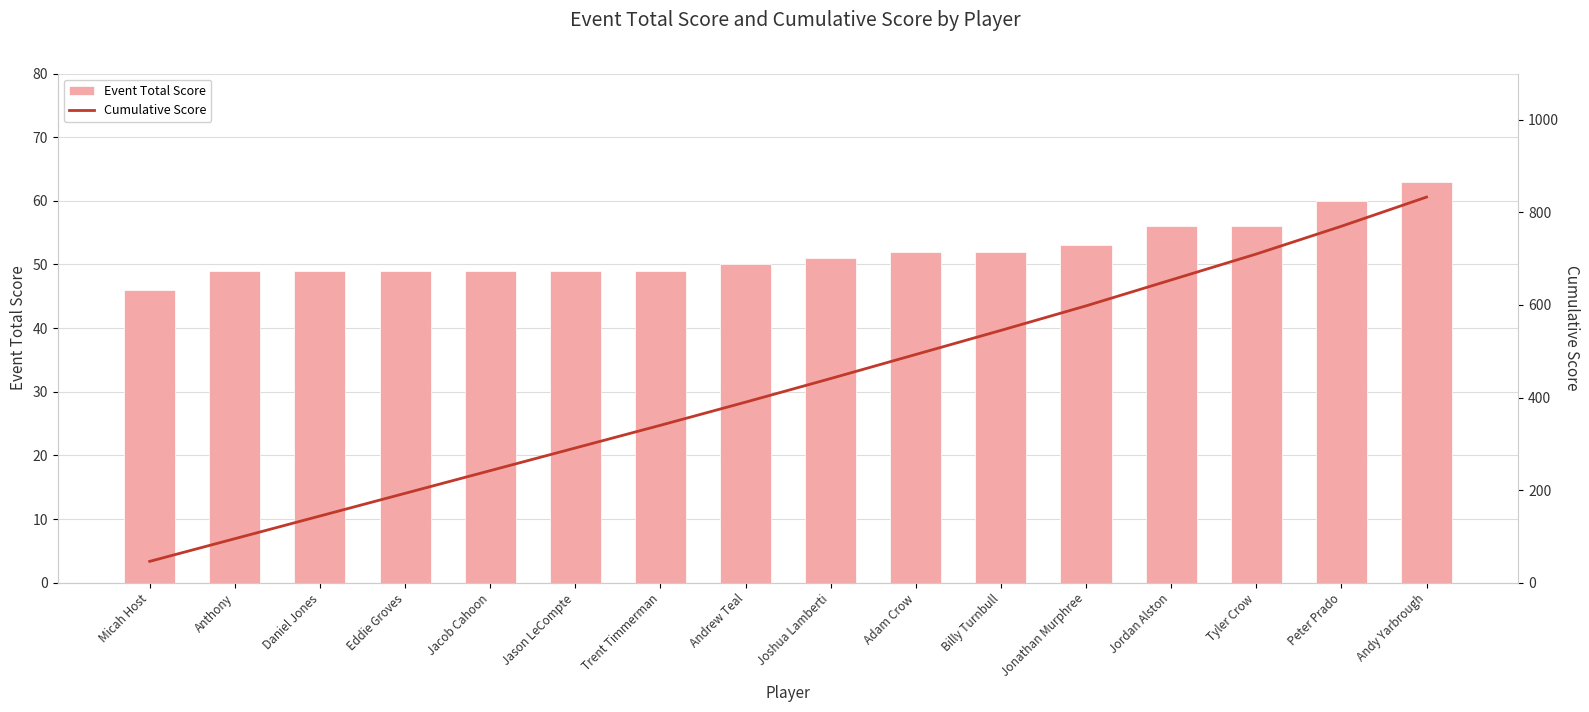

What is the value of the Event Total Score bar at the 7th from the left?

49